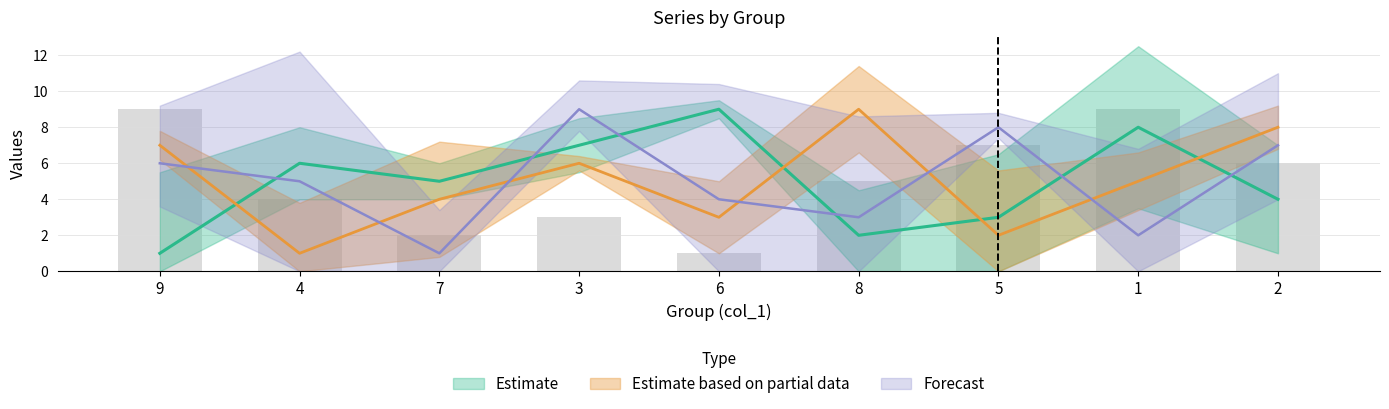

Count the col_3 values in the range 3 to 7.

5